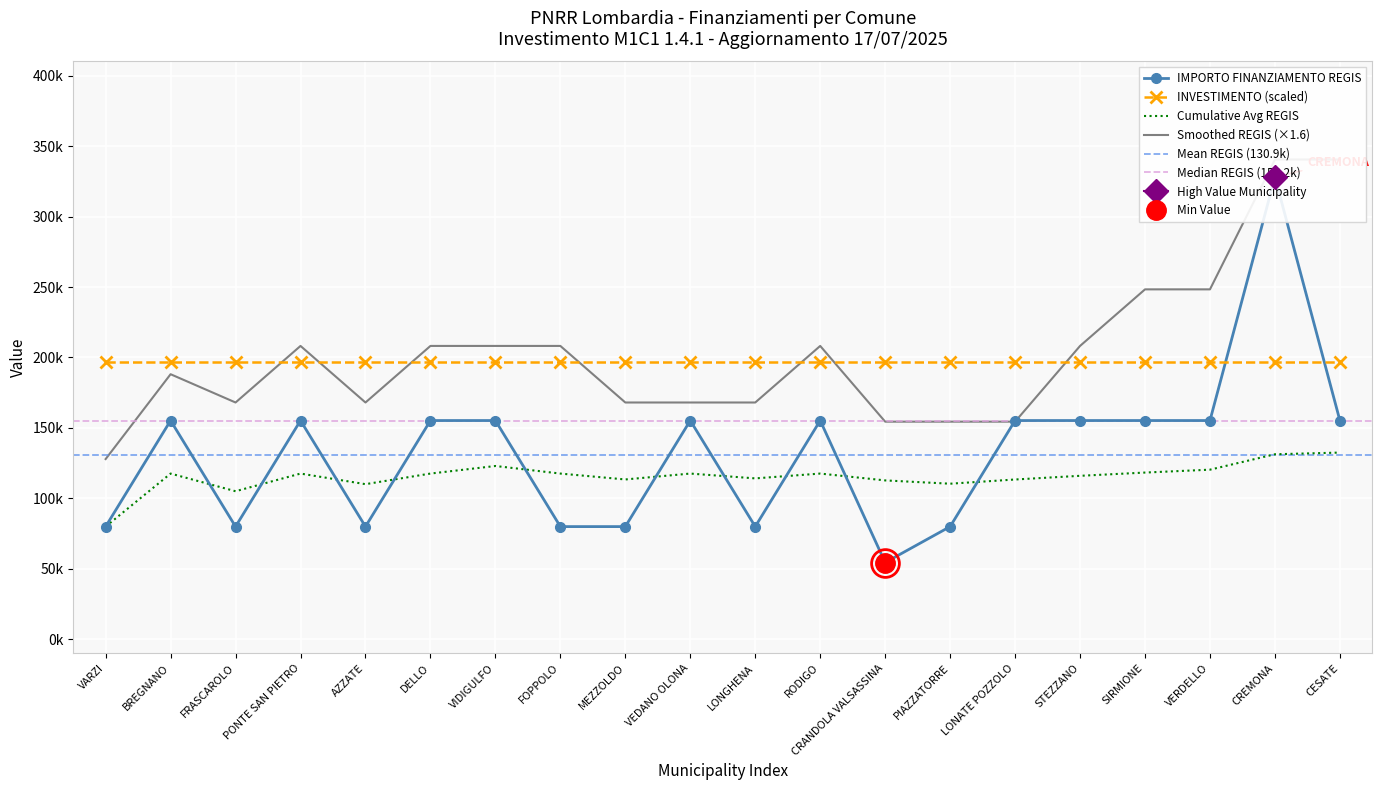

The value at MEZZOLDO is 135207. True or false?

False